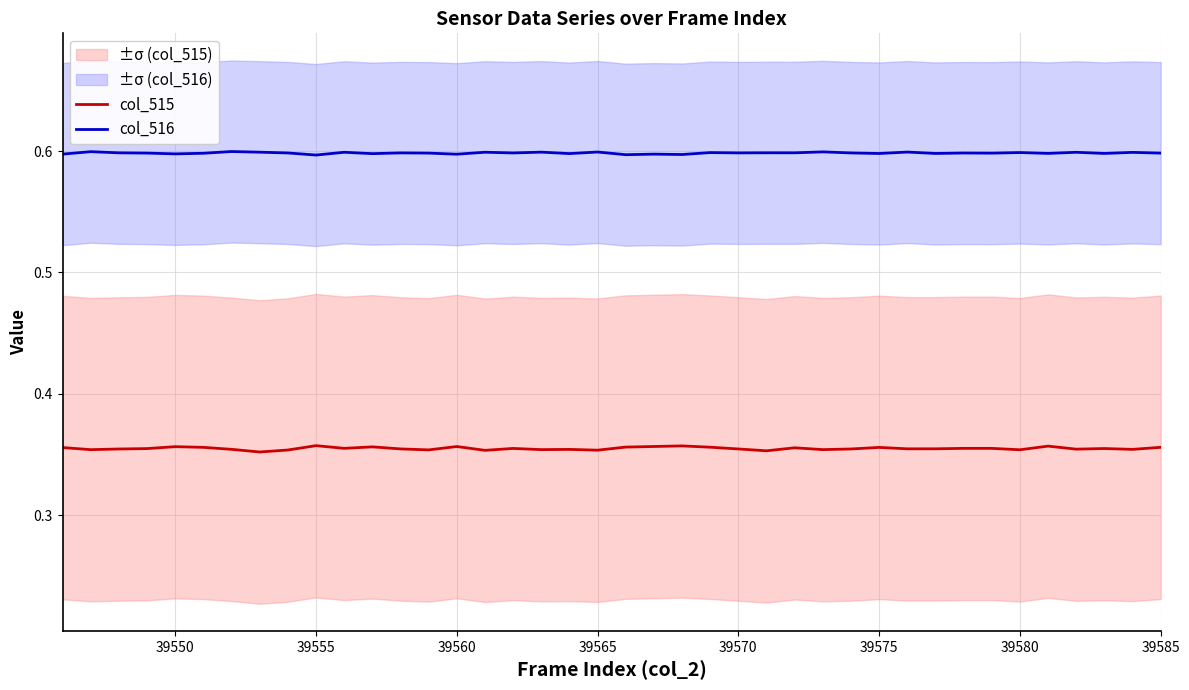

The col_516 series shows 0.6 at 39565. True or false?

True